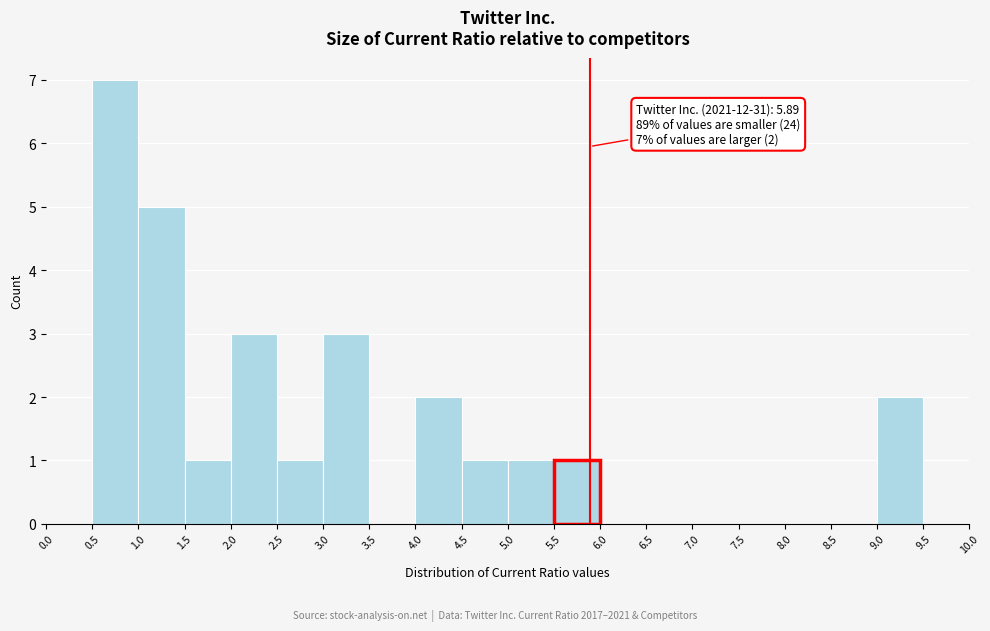

Over which range of the x-axis is the bar tallest?

0.5 to 1.0